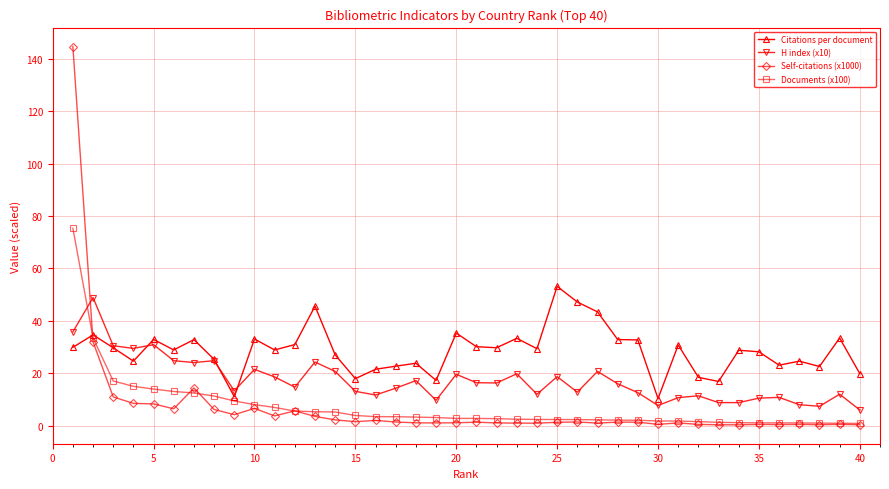

What is the value of the Citations per document point at the 35th from the left?

28.2